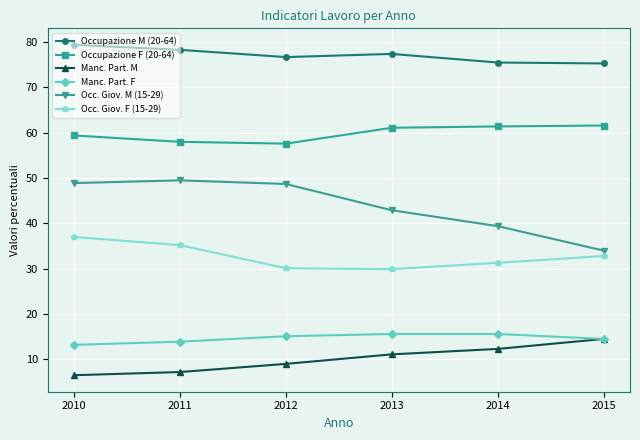

The Occupazione M (20-64) series shows 78.3 at 2011. True or false?

True